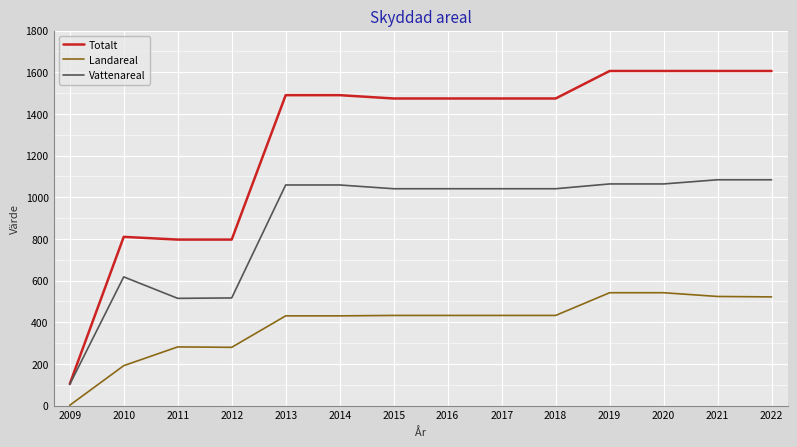

Which series has the largest total across all categories?

Totalt